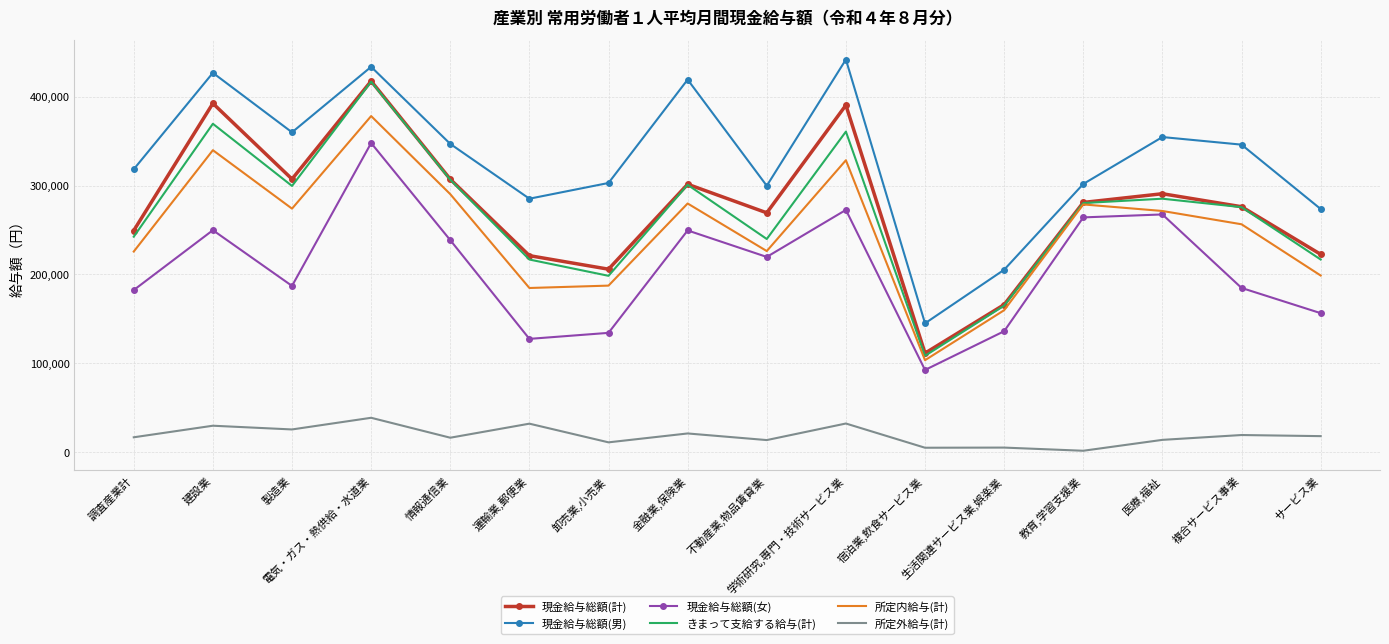

True or false: きまって支給する給与(計) and 所定外給与(計) cross at least once.

False